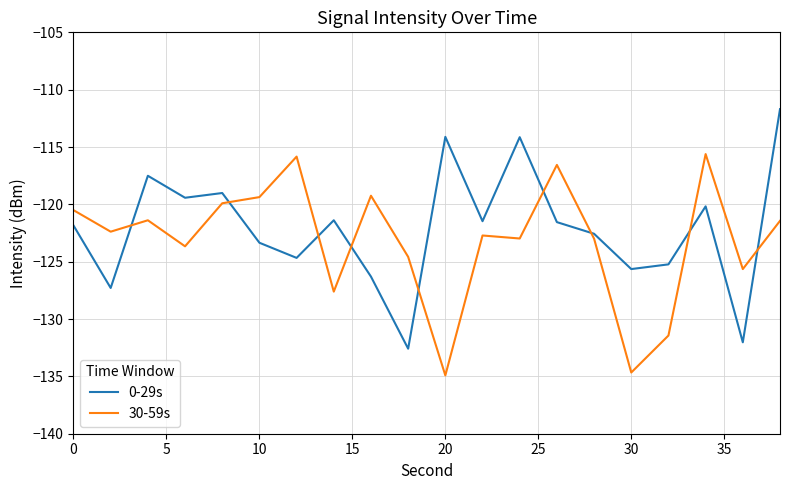

Which series ends up on top after the final intersection of 0-29s and 30-59s?

0-29s